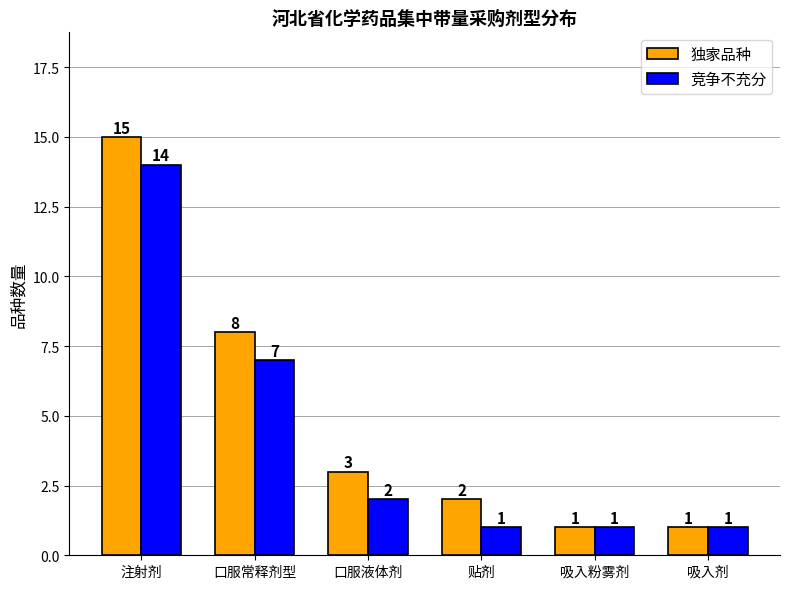

What is the difference between the 竞争不充分 values at 注射剂 and 吸入粉雾剂?

13